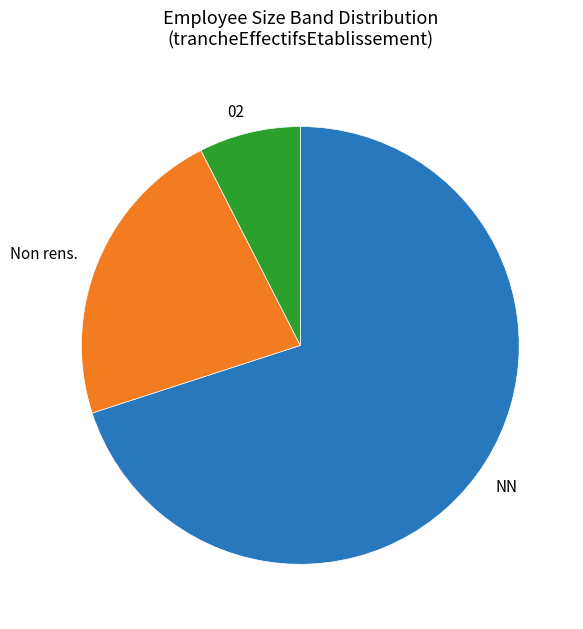

Is there any slice that represents more than half of the pie?

Yes